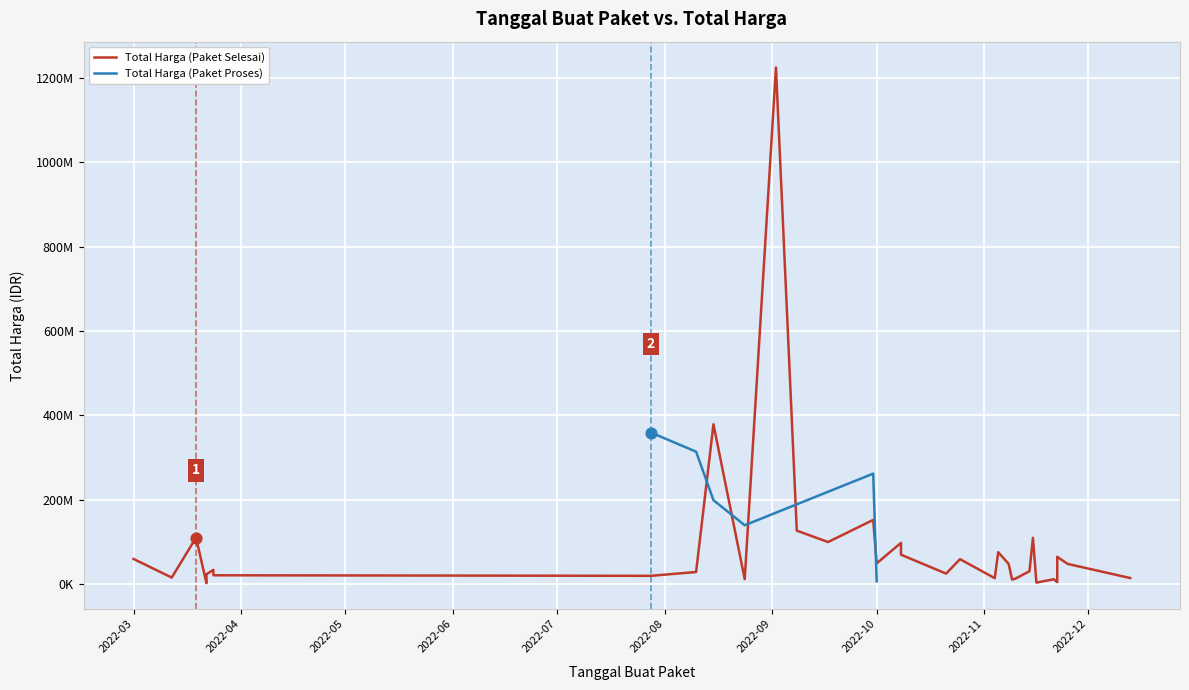

Which series has the largest total across all categories?

Total Harga (Paket Selesai)